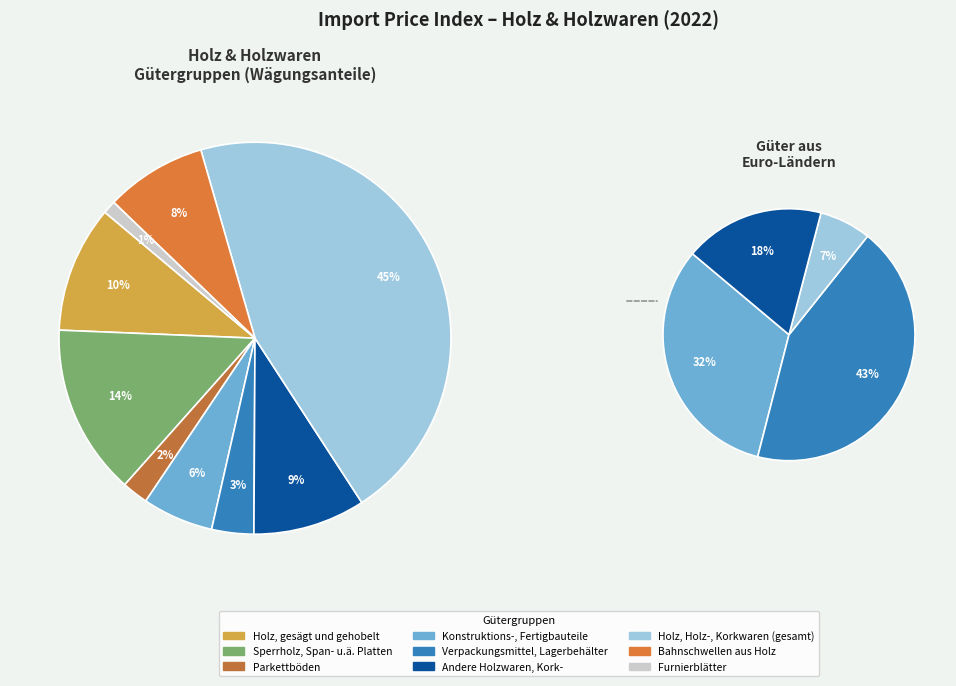

Rank the categories by value from lowest to highest.

Furnierblätter, Parkettböden, Verpackungsmittel, Lagerbehälter, Konstruktions-, Fertigbauteile, Bahnschwellen aus Holz, Andere Holzwaren, Kork-, Holz, gesägt und gehobelt, Sperrholz, Span- u.ä. Platten, Holz, Holz-, Korkwaren (gesamt)